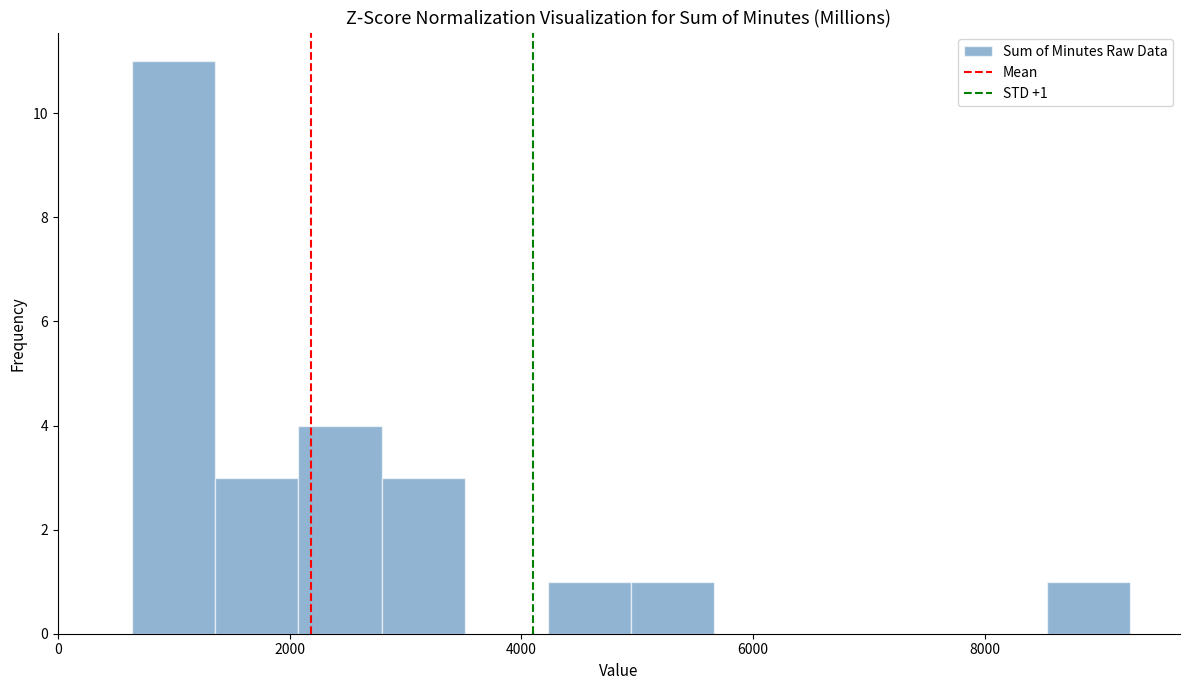

Around what value on the x-axis is the tallest bar? Give the approximate position of its centre, as read against the axis.

1000